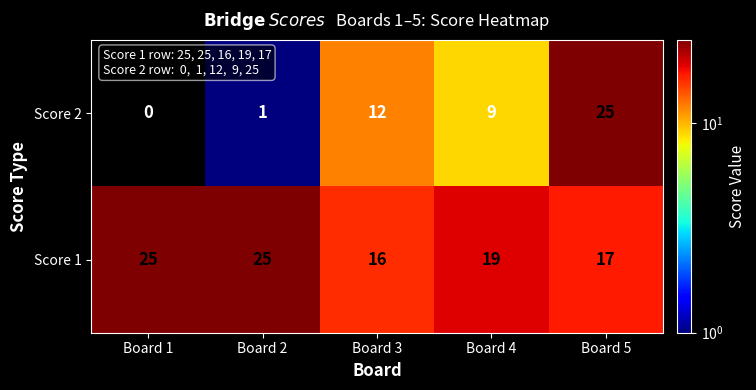

What is the difference between the maximum and minimum values in the Score 1 series?

9